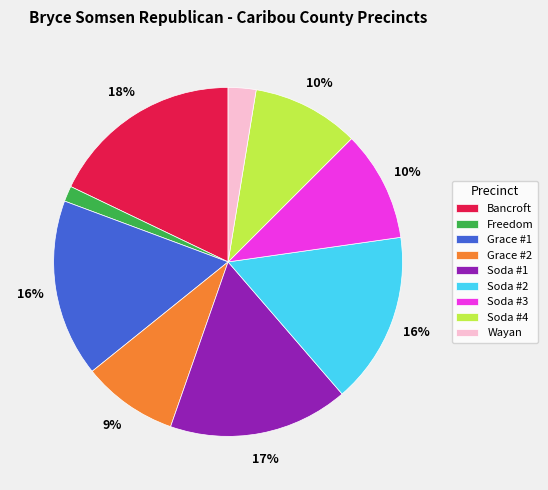

Do Soda #1 and Soda #3 together represent more than half of the pie?

No